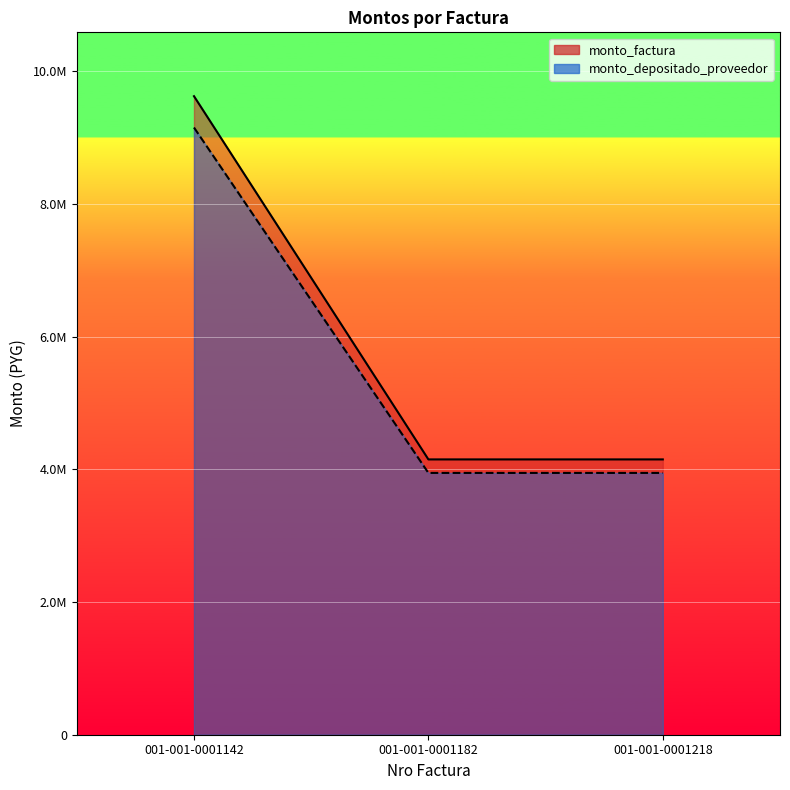

Reading left to right, extract all data points from this chart.

monto_factura: 9625000	4150000	4150000
monto_depositado_proveedor: 9152500	3946272	3946272